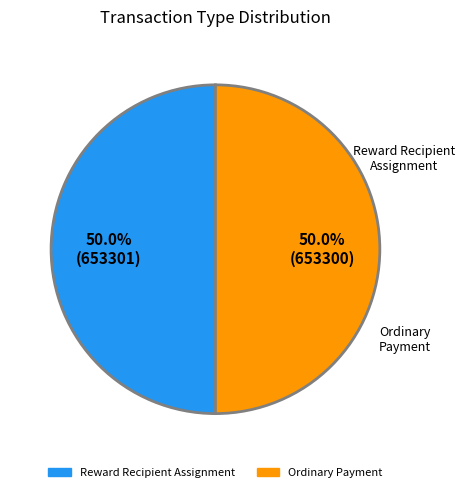

Does any single category account for the majority?

Yes